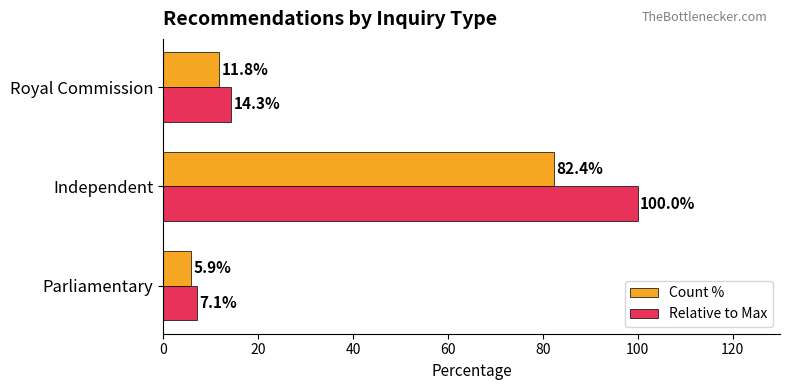

What is the total value across all series at Independent?

182.4